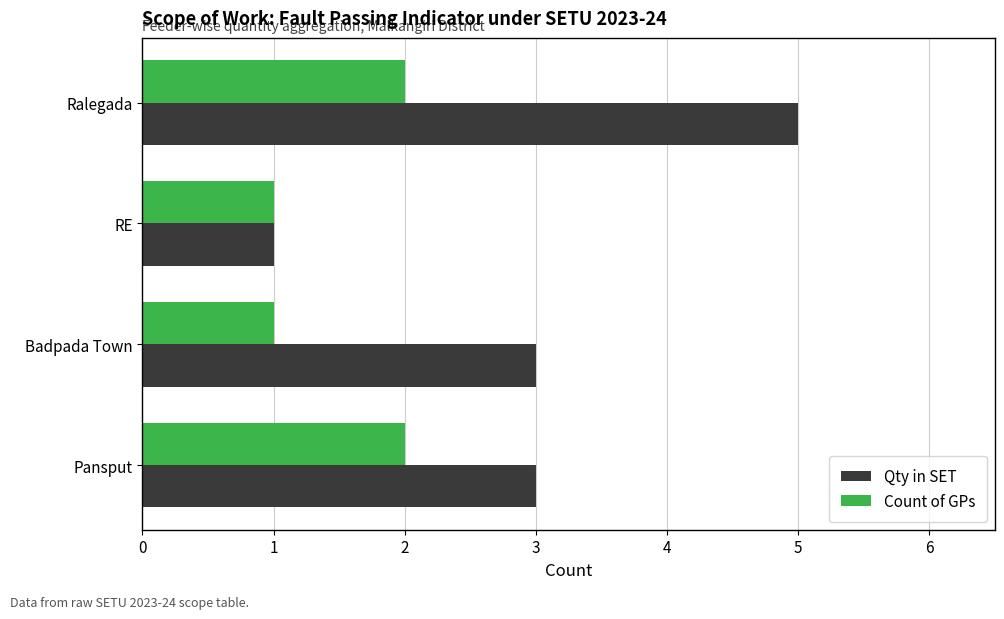

List the series in order of their peak value, highest first.

Qty in SET, Count of GPs